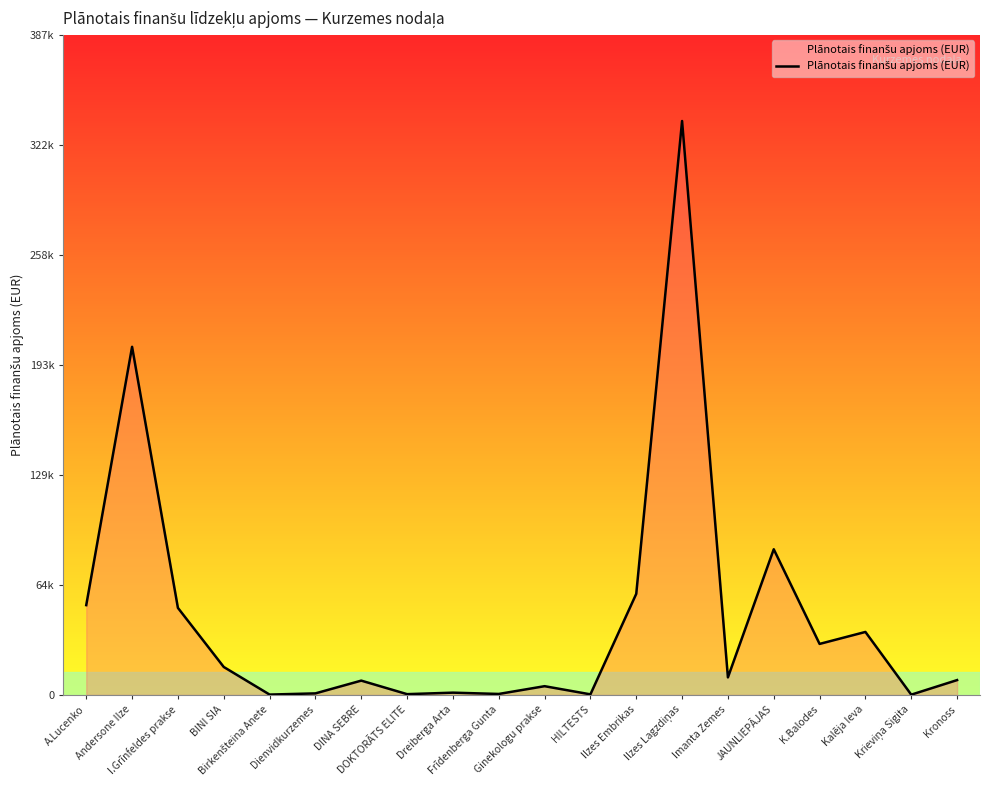

Read the value at Ilzes Lagzdiņas, to the nearest 10.

336820